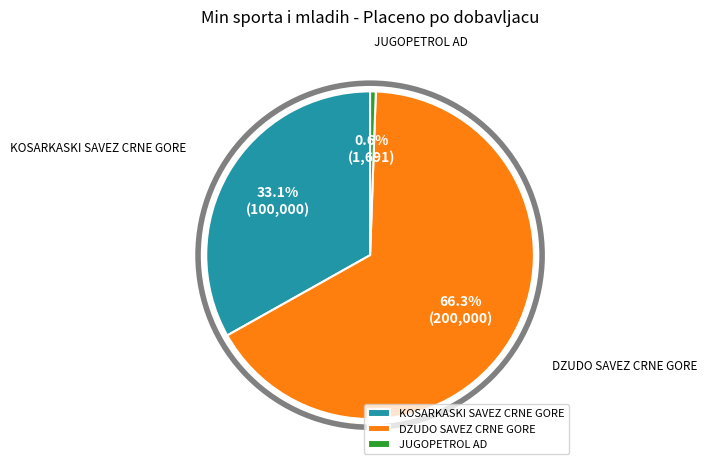

To the nearest percent, what portion does DZUDO SAVEZ CRNE GORE represent?

66%